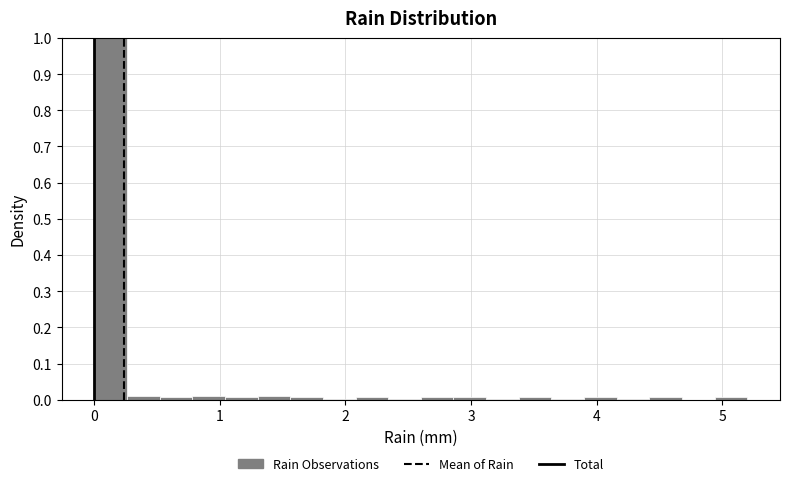

Read against the x-axis, roughly where is the centre of the tallest bar?

0.1